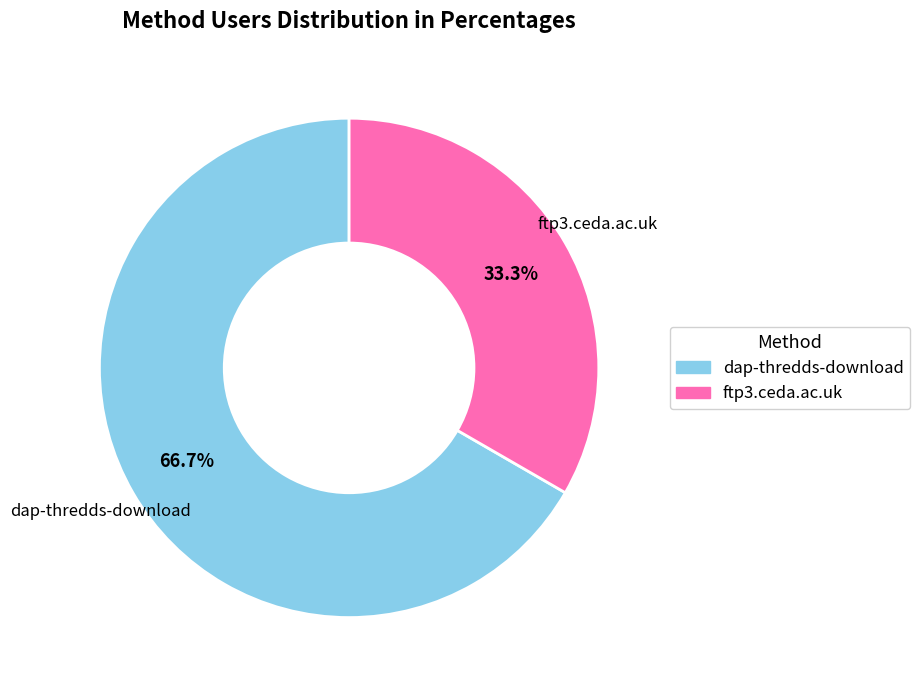

What is the smallest slice in the pie chart?

ftp3.ceda.ac.uk